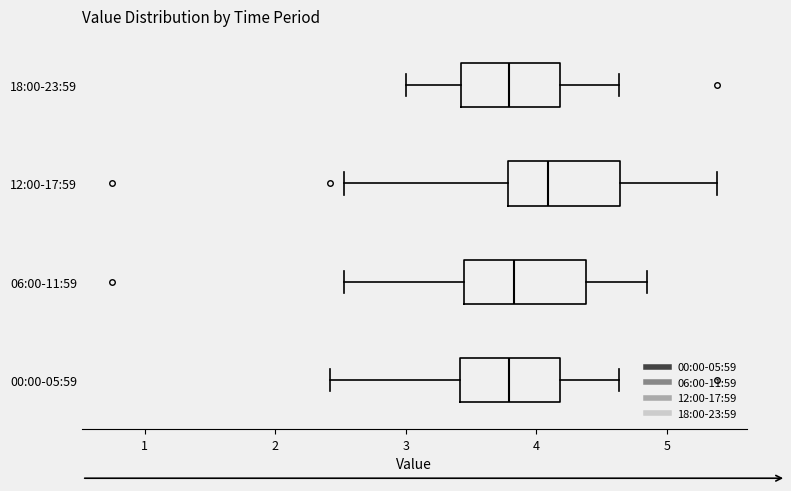

Where does the left whisker of the box for 12:00-17:59 end on the x-axis? The values are not printed on the chart, so give them approximately, as read against the axis.

2.5